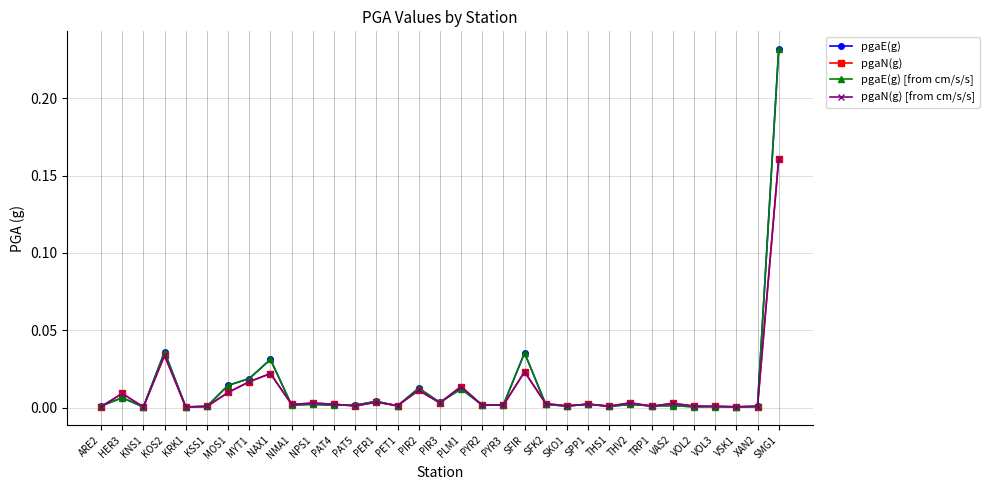

What is the label of the 7th point from the right?

TRP1